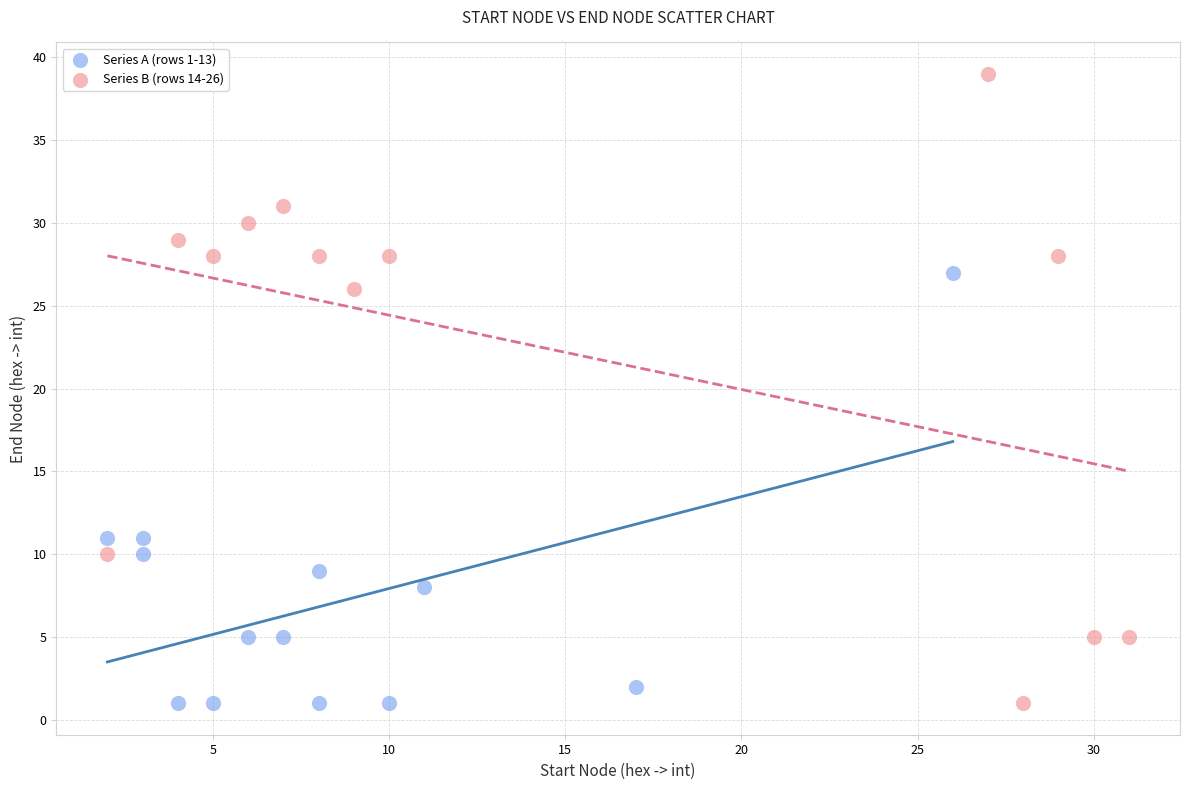

Which series has the widest spread of Y values?

Series B (rows 14-26)